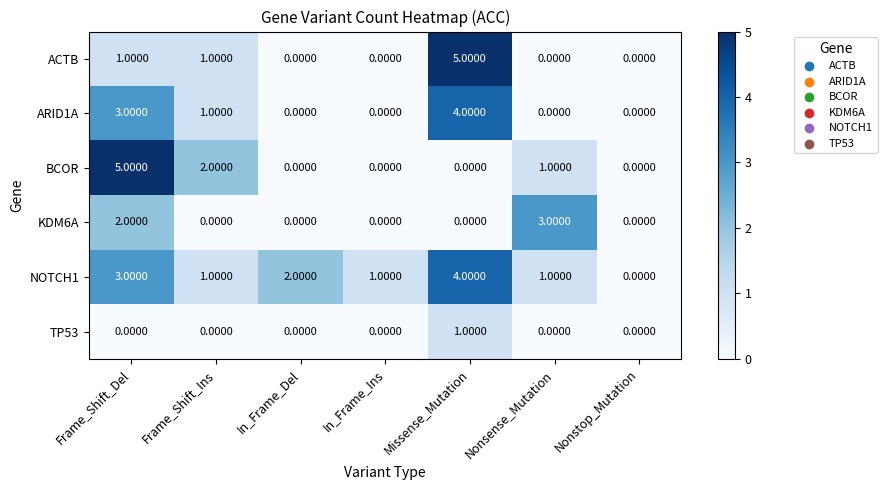

Between Frame_Shift_Ins and Missense_Mutation, which series saw the biggest shift?

ACTB